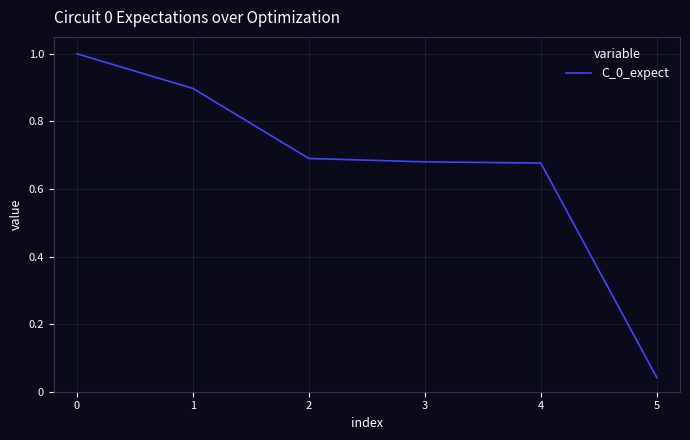

Where is the data nearest to the value 0?

5